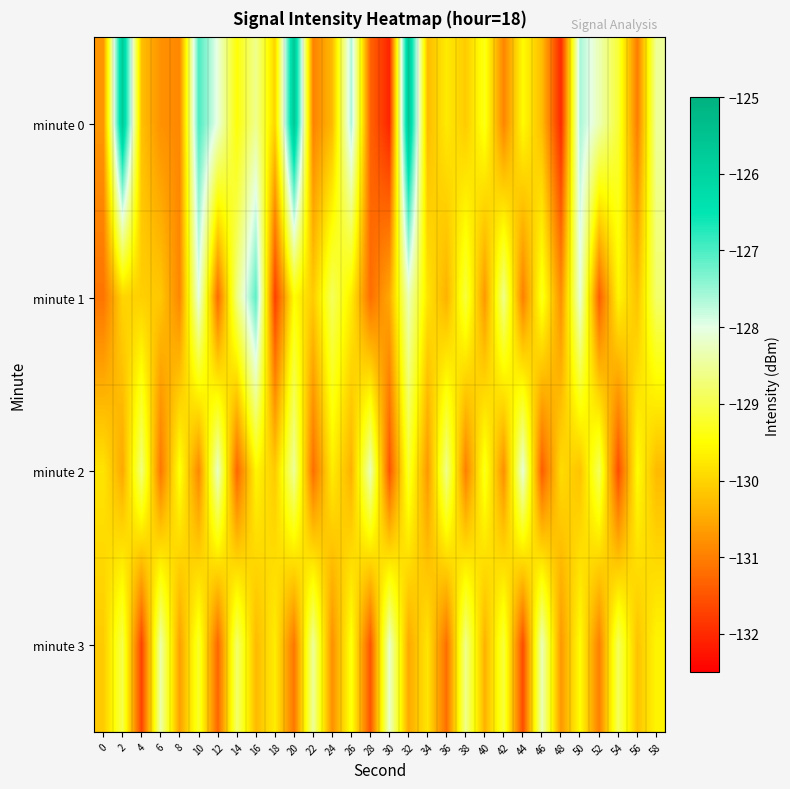

List the series in order of their peak value, lowest first.

minute 3, minute 2, minute 1, minute 0